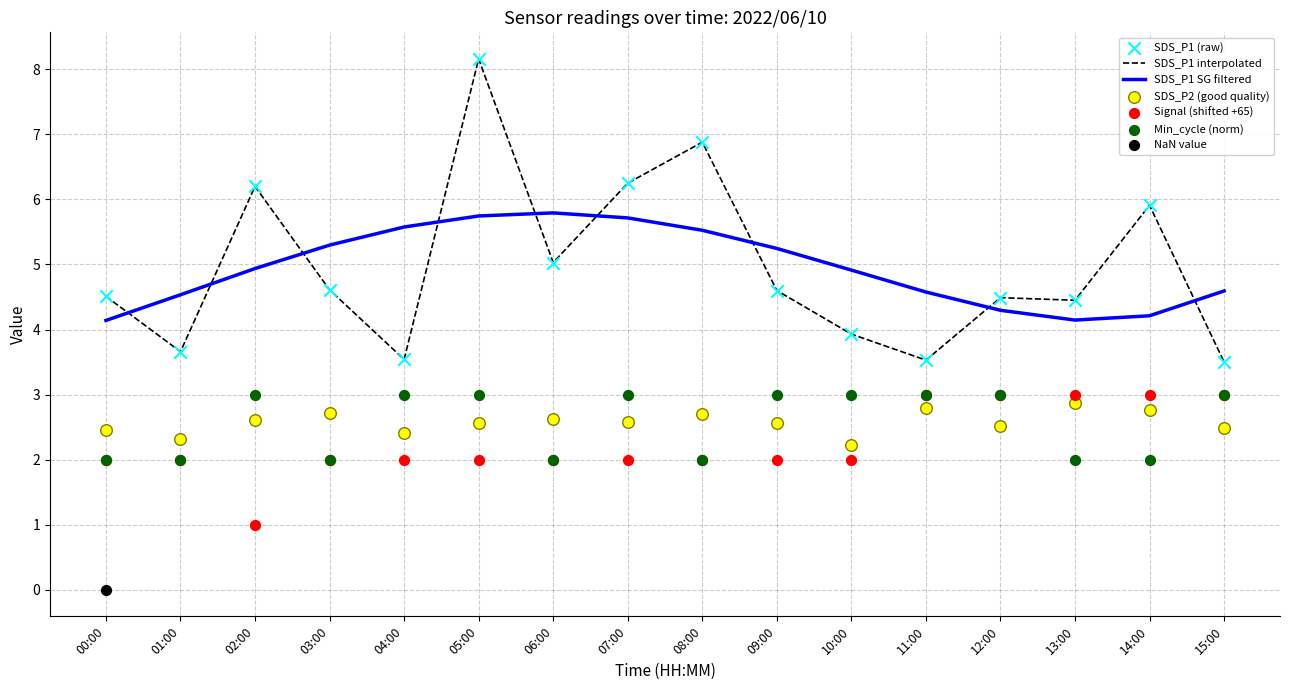

At which category is the sum across all series the highest?

05:00